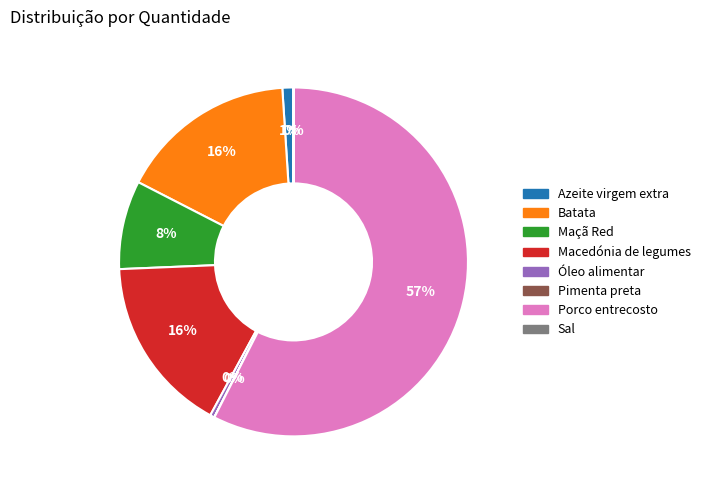

Is Azeite virgem extra the majority of the pie?

No